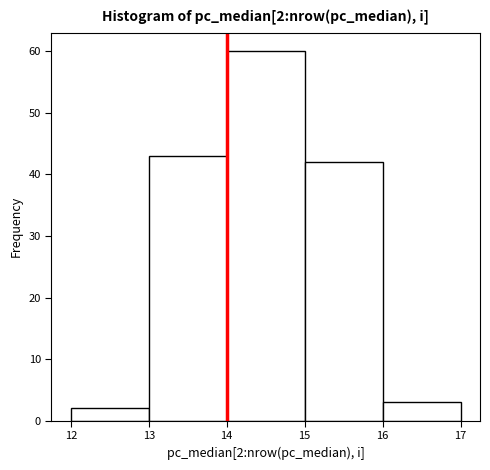

Which range on the x-axis has the tallest bar?

14 to 15